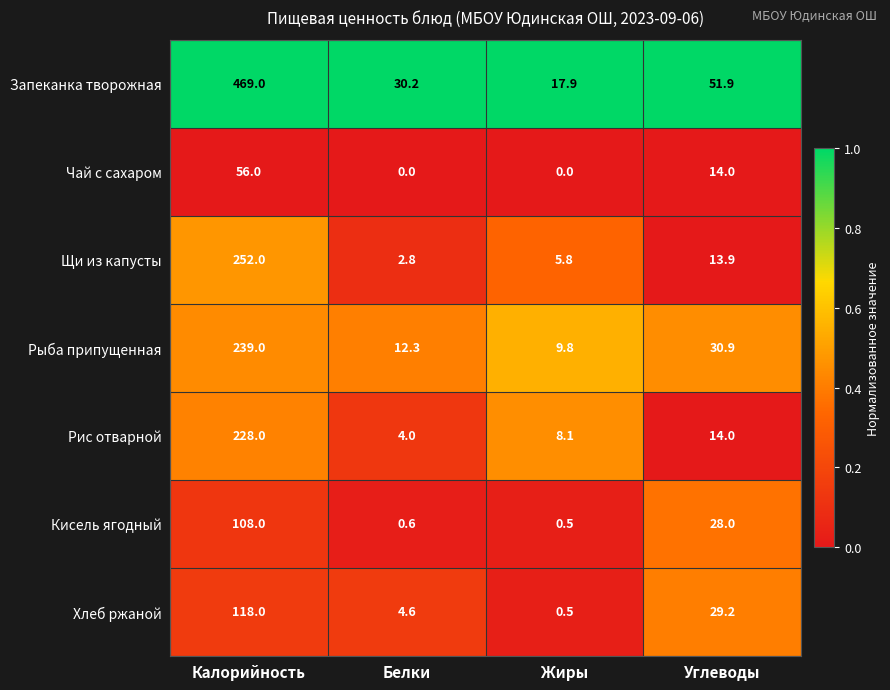

What is the approximate value of Рис отварной at Углеводы?

14.0